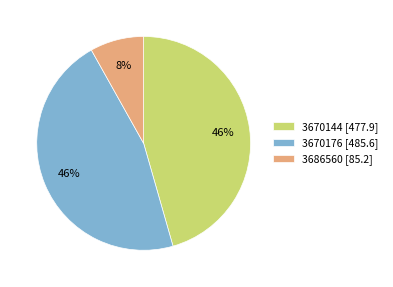

Does any single category account for the majority?

No